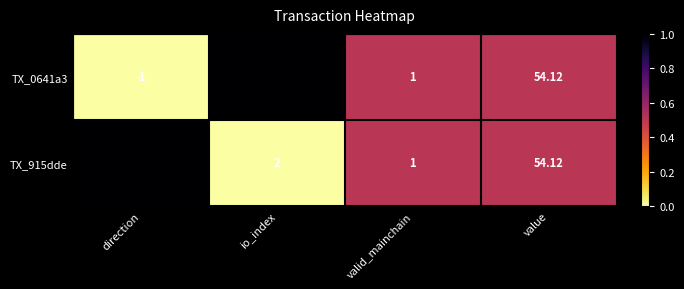

What is the total value across all series at io_index?

60.0